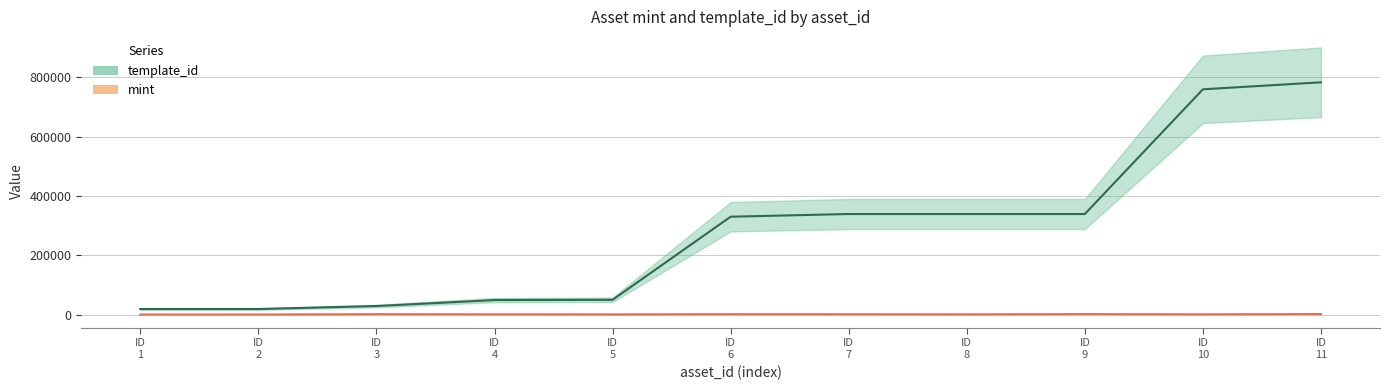

What is the sum of all mint values?

11221